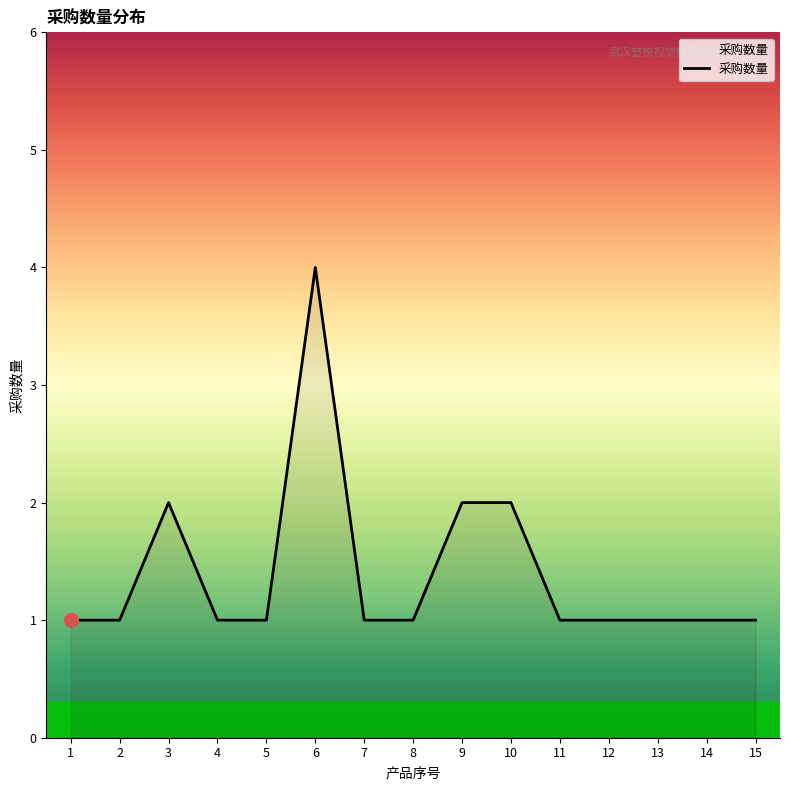

Where is the first local maximum?

3